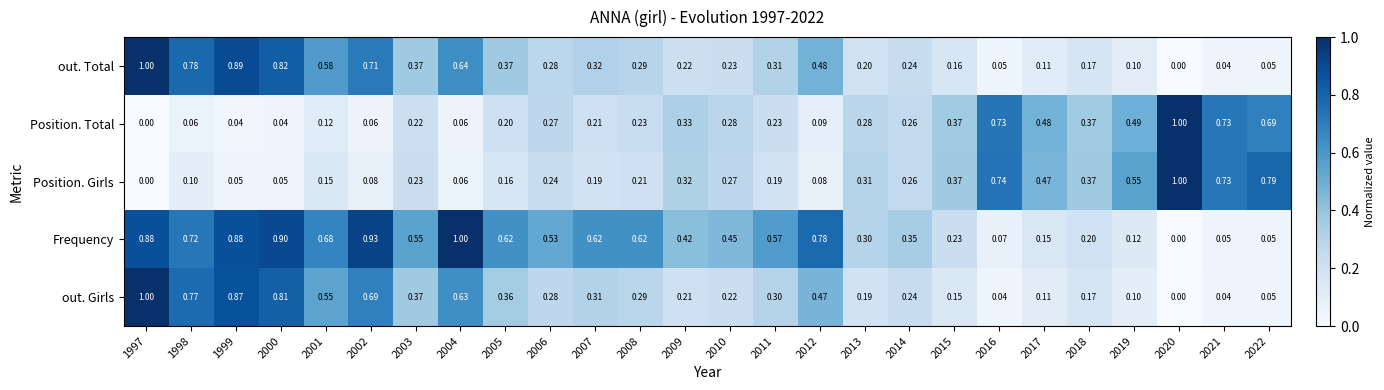

Is the value of Position. Girls at 2007 greater than the value of out. Total at 2013?

No